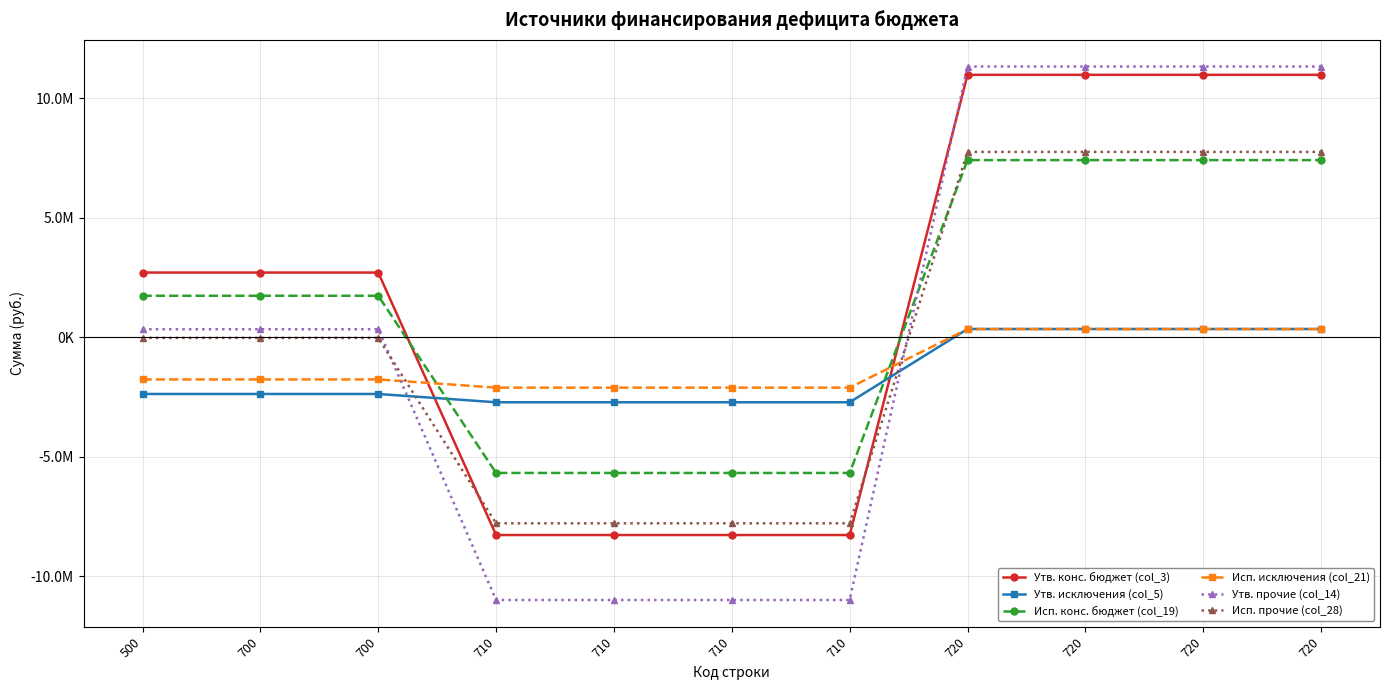

What are all the series names shown in the legend?

Утв. конс. бюджет (col_3), Утв. исключения (col_5), Исп. конс. бюджет (col_19), Исп. исключения (col_21), Утв. прочие (col_14), Исп. прочие (col_28)